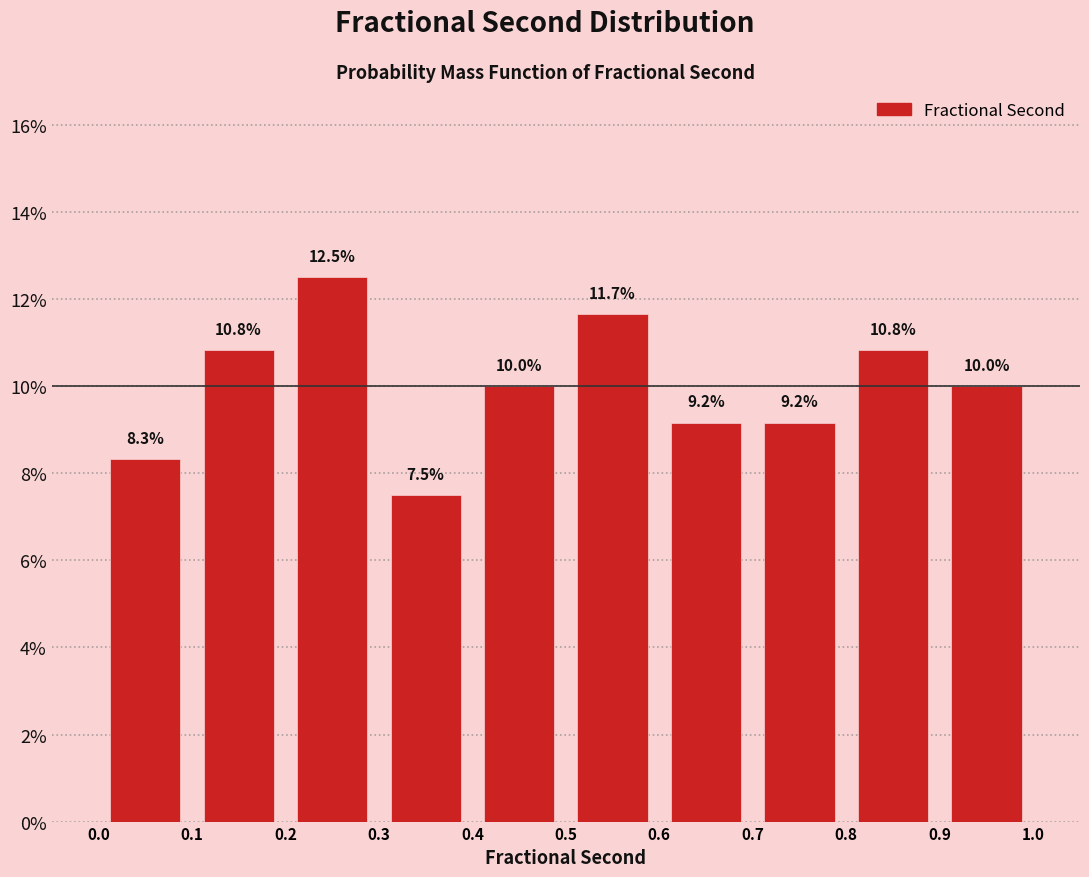

How tall is the bar that spans 0.0 to 0.1 on the x-axis?

8.3